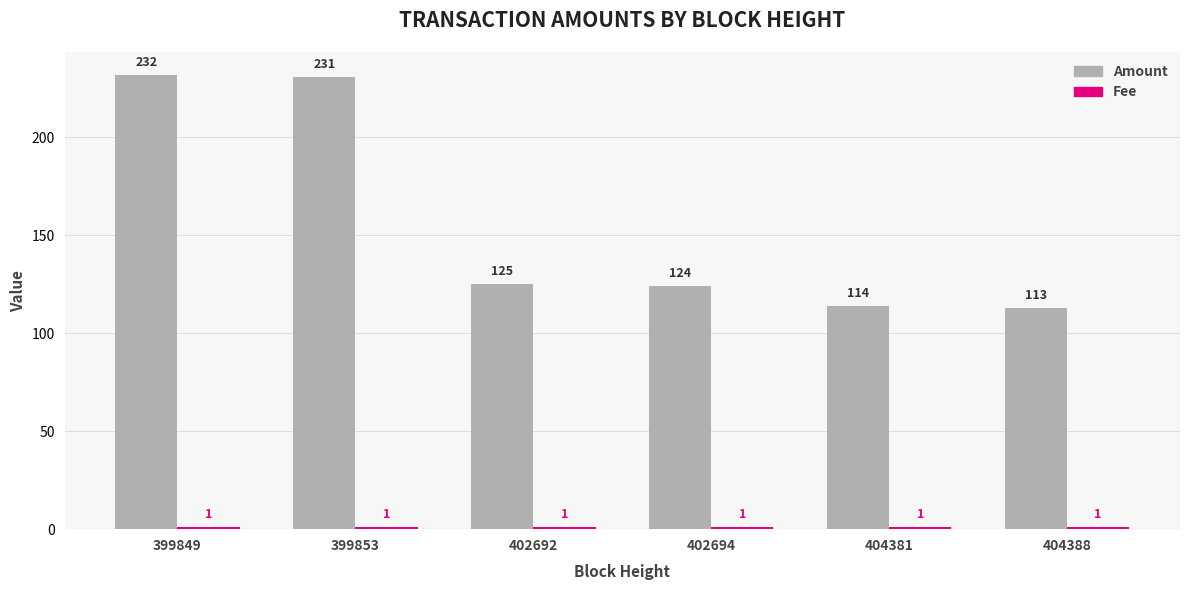

What is the sum of the Amount values at 402692 and 399849?

357